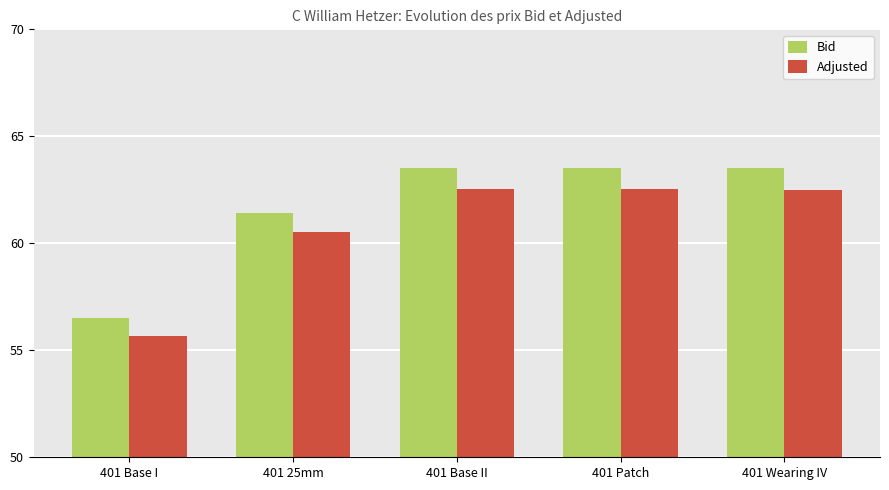

True or false: Adjusted has a value of 92.8 at 401 Base II.

False